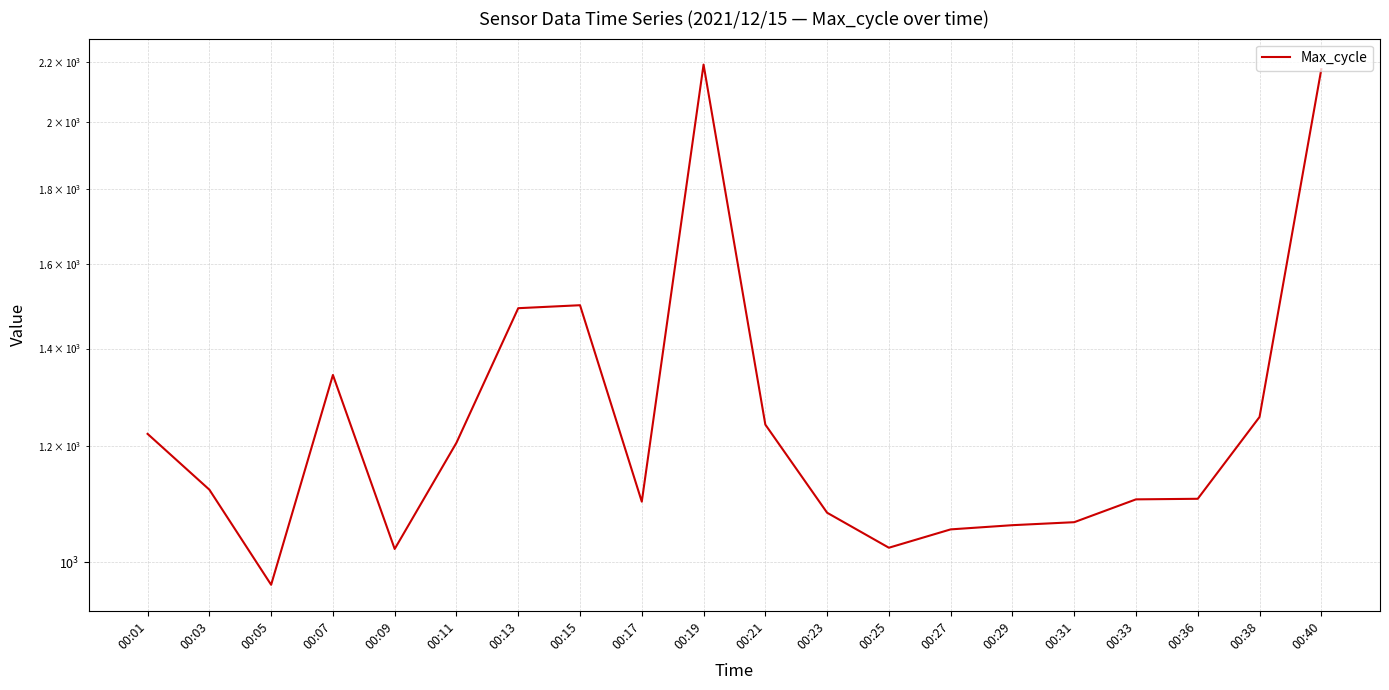

The chart shows a value of 1105 at 00:36. True or false?

True